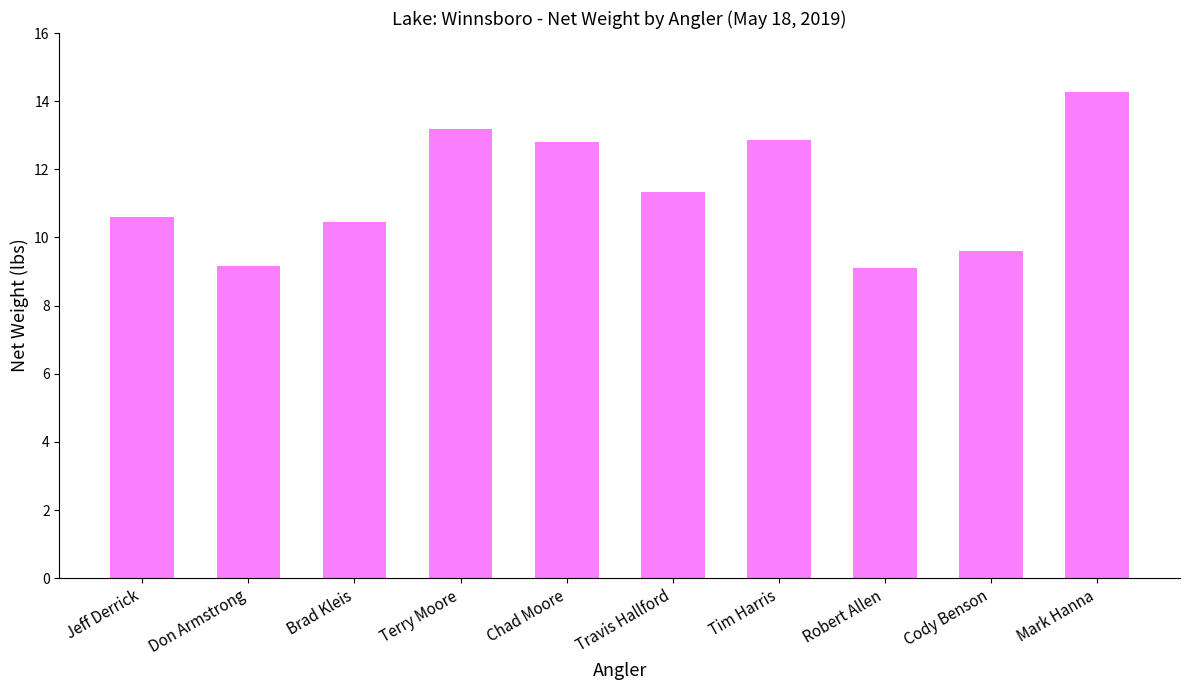

The value at Travis Hallford is 15.0. True or false?

False